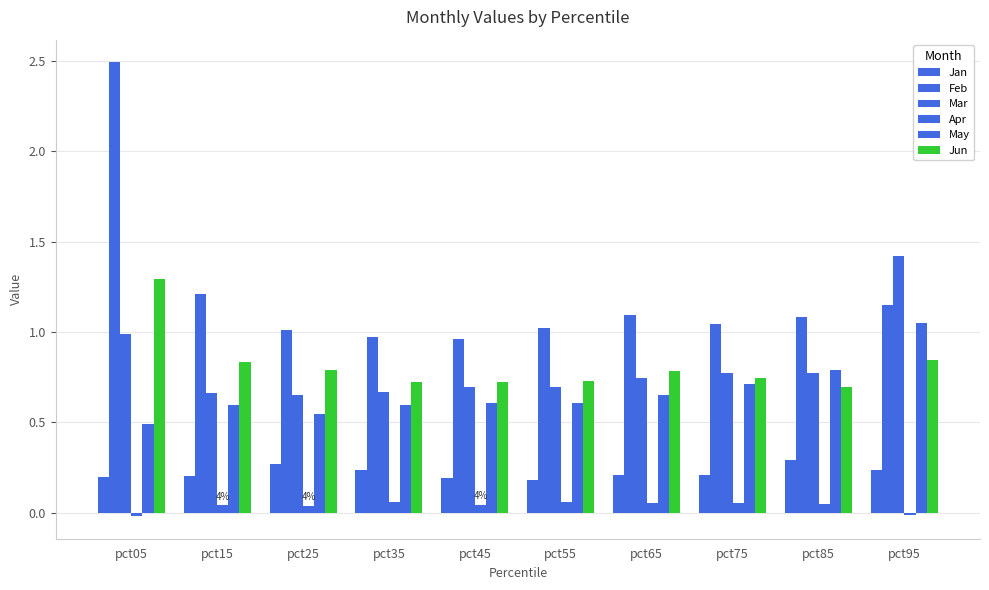

How many bars are there in each group?

6